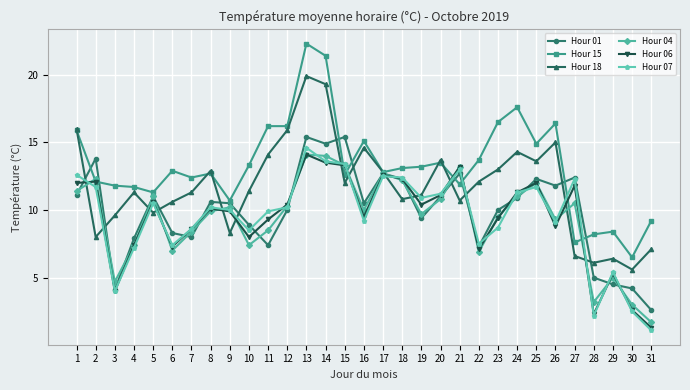

What is the minimum value shown in the chart?

1.1